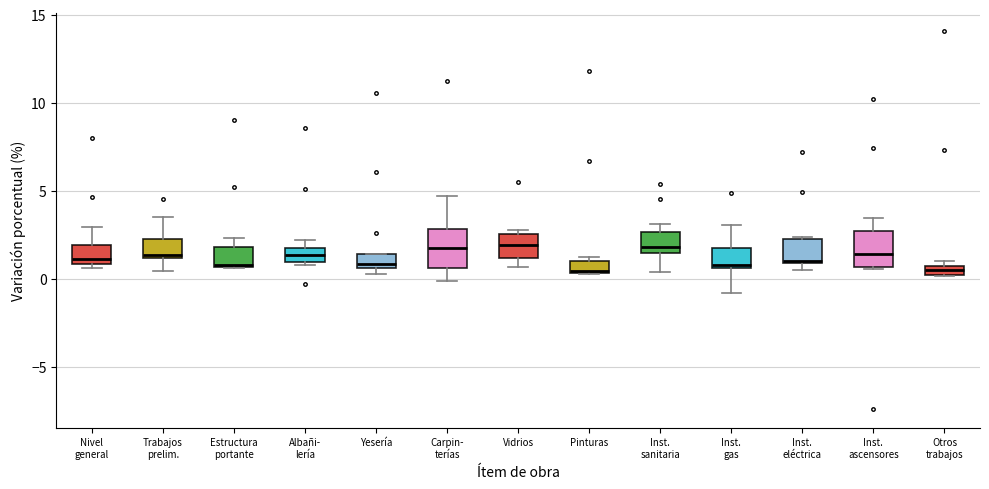

Where does the upper whisker of the box for Inst. ascensores end on the y-axis? The values are not printed on the chart, so give them approximately, as read against the axis.

3.5